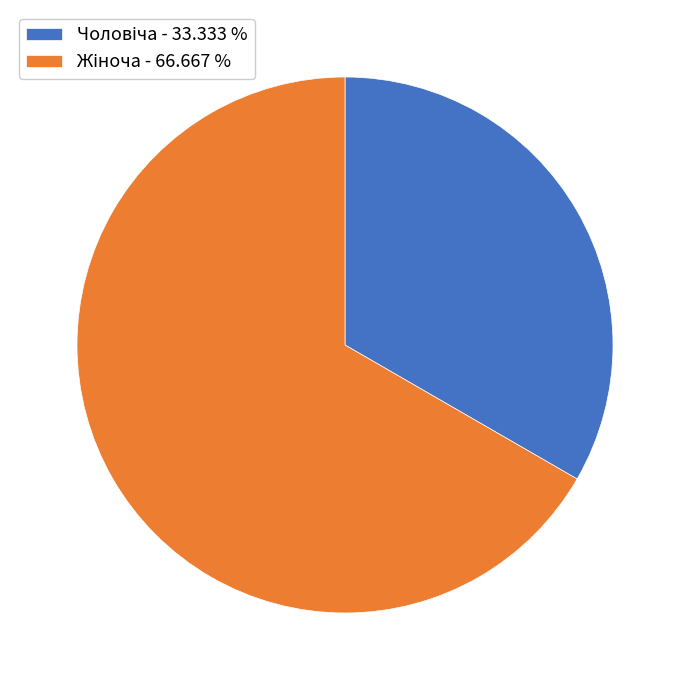

Is there any slice that represents more than half of the pie?

Yes